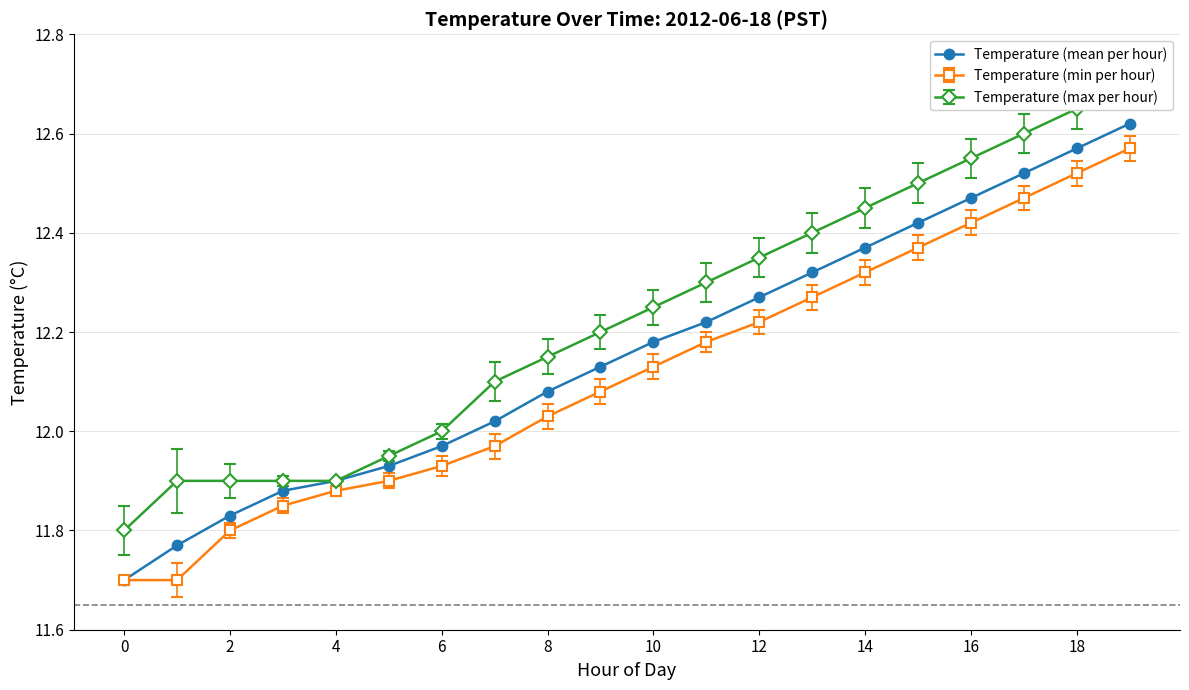

Rank the series by their average value, from highest to lowest.

Temperature (max per hour), Temperature (mean per hour), Temperature (min per hour)